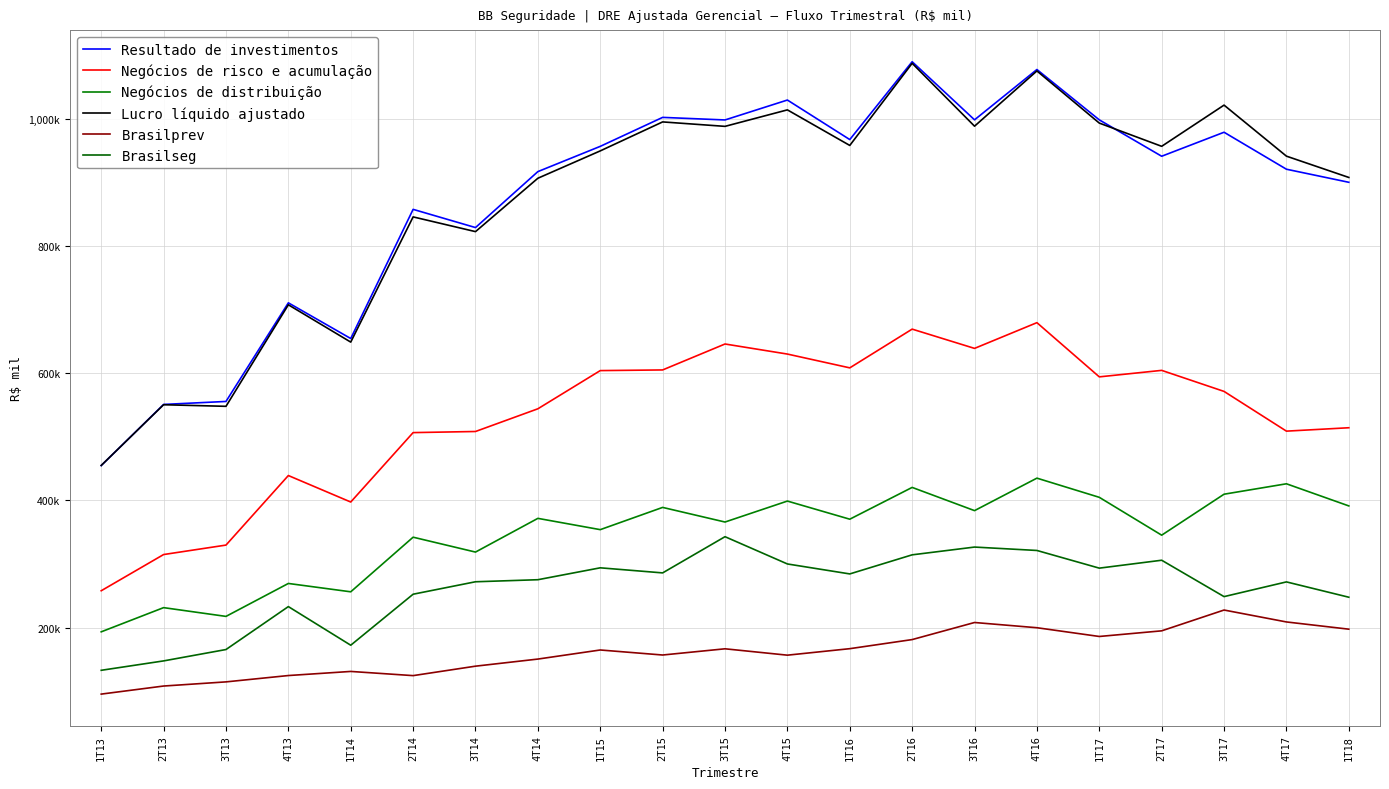

The Negócios de risco e acumulação series shows 409265.7 at 3T16. True or false?

False